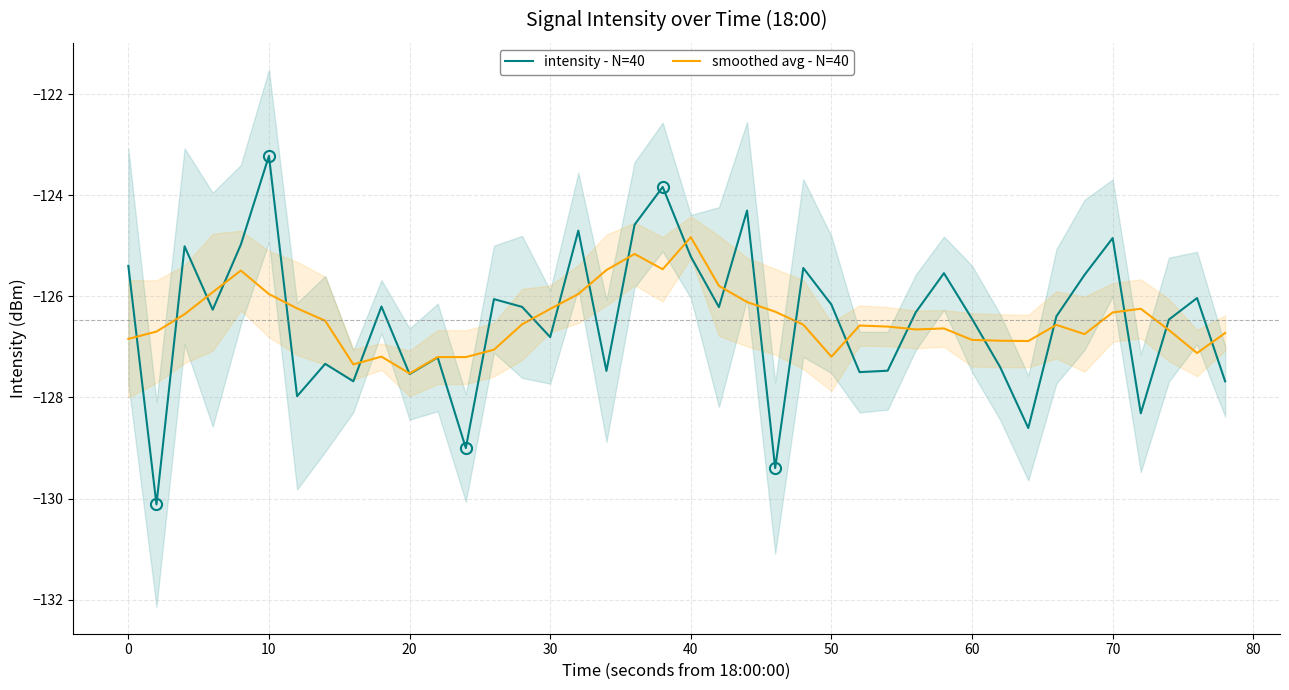

What is the average value of the smoothed avg - N=40 series?

-126.5